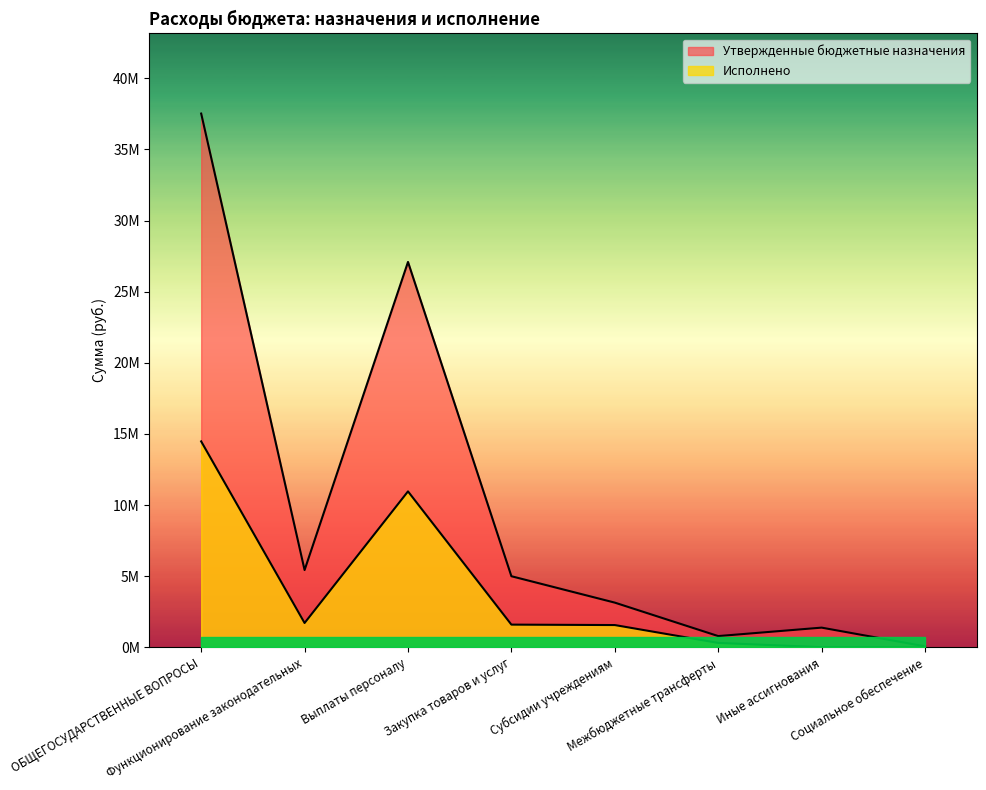

The Утвержденные бюджетные назначения series shows 6617159.1 at Закупка товаров и услуг. True or false?

False